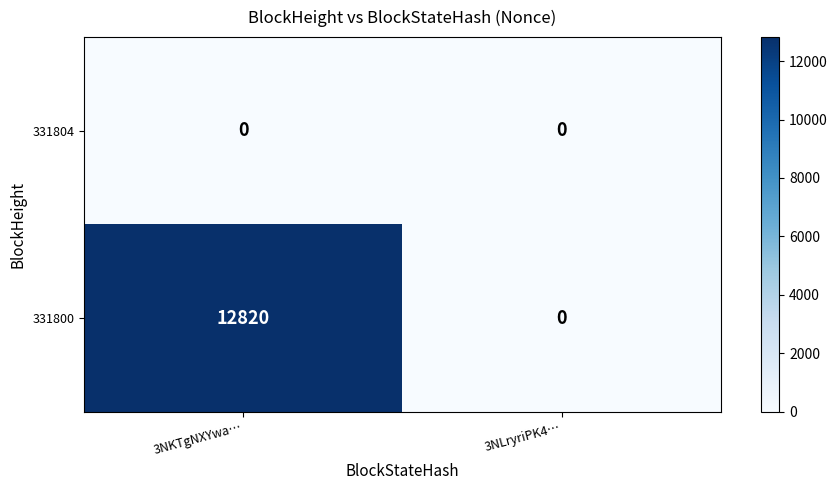

What is the difference between the maximum and minimum values in the 331800 series?

12820